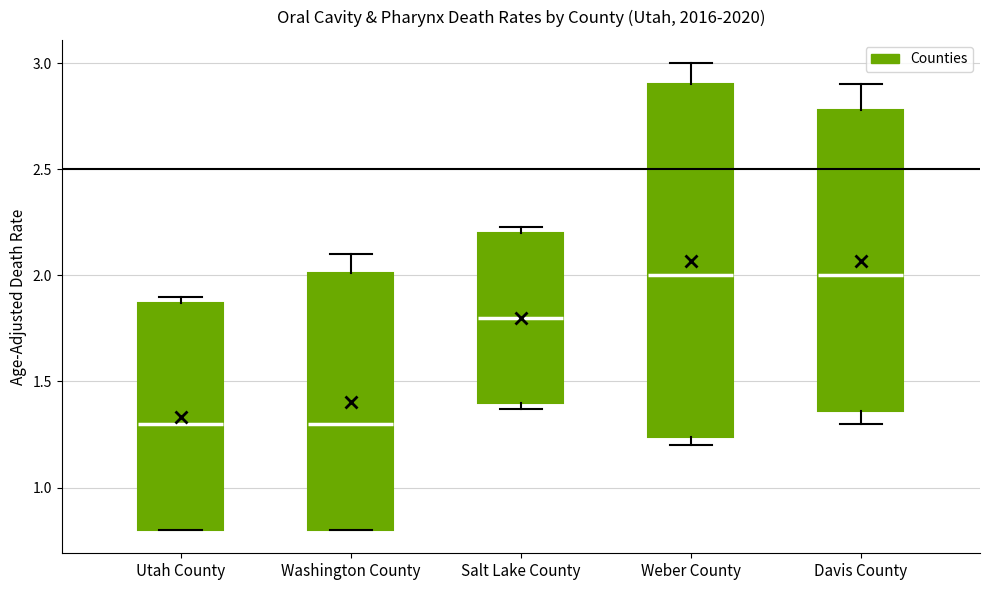

Reading left to right, read every box against the y-axis: the position of its median line, the range the box covers, and the ends of its whiskers. The values are not printed on the chart, so give them approximately, as read against the axis.

Utah County: median 1.30, box 0.80 to 1.85, whiskers 0.80 to 1.90
Washington County: median 1.30, box 0.80 to 2.00, whiskers 0.80 to 2.10
Salt Lake County: median 1.80, box 1.40 to 2.20, whiskers 1.35 to 2.25
Weber County: median 2.00, box 1.25 to 2.90, whiskers 1.20 to 3.00
Davis County: median 2.00, box 1.35 to 2.80, whiskers 1.30 to 2.90